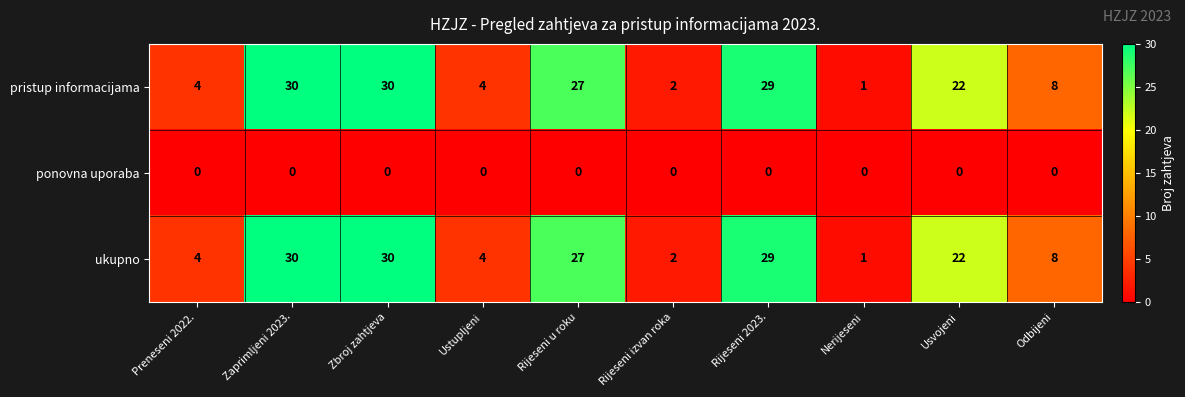

Reading left to right, what are all the values shown in this chart?

pristup informacijama: Preneseni 2022.=4	Zaprimljeni 2023.=30	Zbroj zahtjeva=30	Ustupljeni=4	Rijeseni u roku=27	Rijeseni izvan roka=2	Rijeseni 2023.=29	Nerijeseni=1	Usvojeni=22	Odbijeni=8
ponovna uporaba: Preneseni 2022.=0	Zaprimljeni 2023.=0	Zbroj zahtjeva=0	Ustupljeni=0	Rijeseni u roku=0	Rijeseni izvan roka=0	Rijeseni 2023.=0	Nerijeseni=0	Usvojeni=0	Odbijeni=0
ukupno: Preneseni 2022.=4	Zaprimljeni 2023.=30	Zbroj zahtjeva=30	Ustupljeni=4	Rijeseni u roku=27	Rijeseni izvan roka=2	Rijeseni 2023.=29	Nerijeseni=1	Usvojeni=22	Odbijeni=8